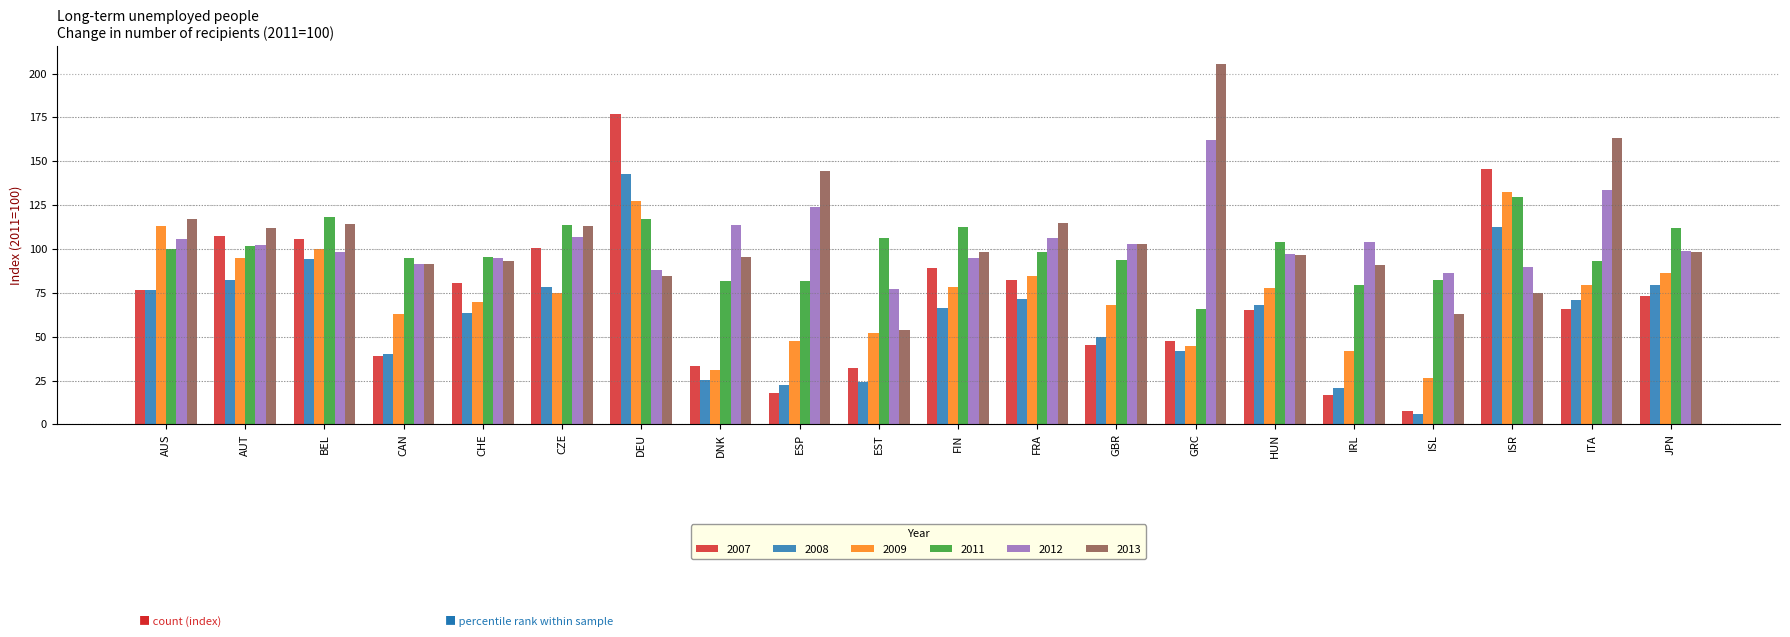

List the series in order of their peak value, lowest first.

2011, 2009, 2008, 2012, 2007, 2013